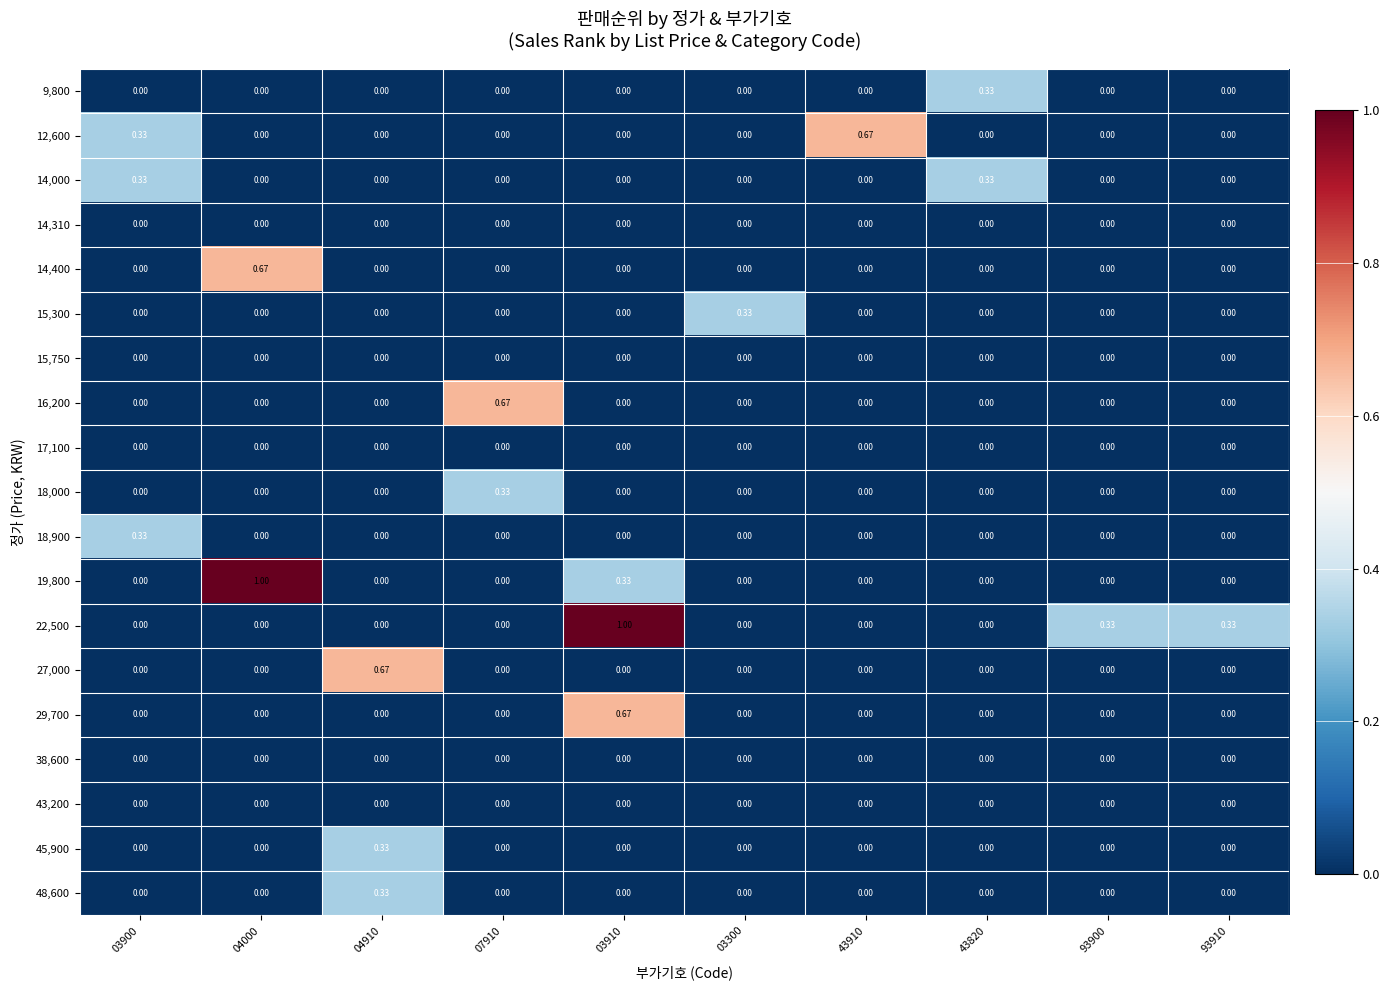

Is the value of 12,600 at 93900 greater than the value of 9,800 at 43820?

No